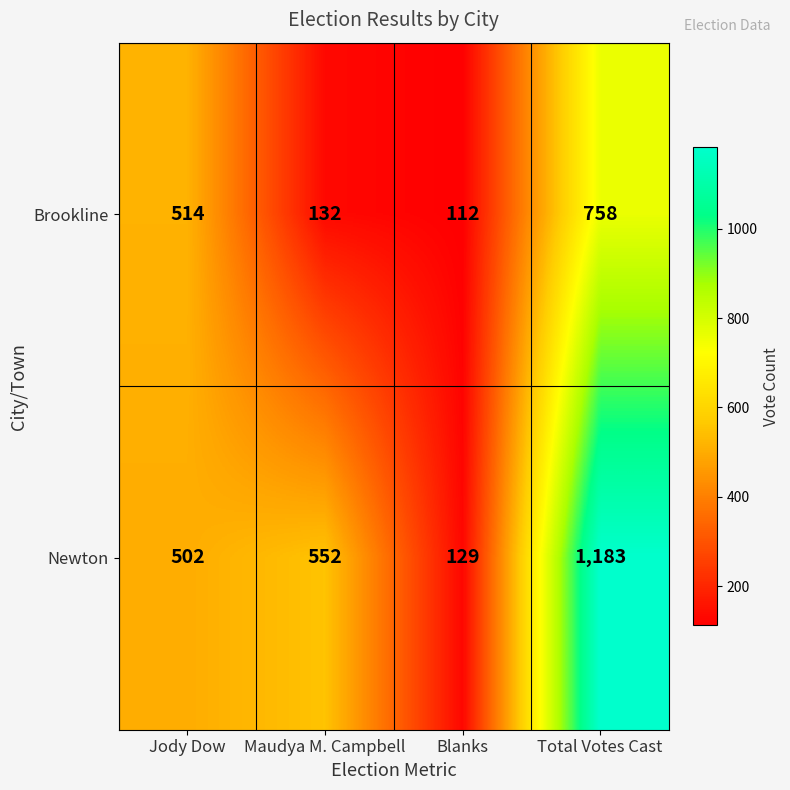

The value of Newton at Blanks is 129. True or false?

True